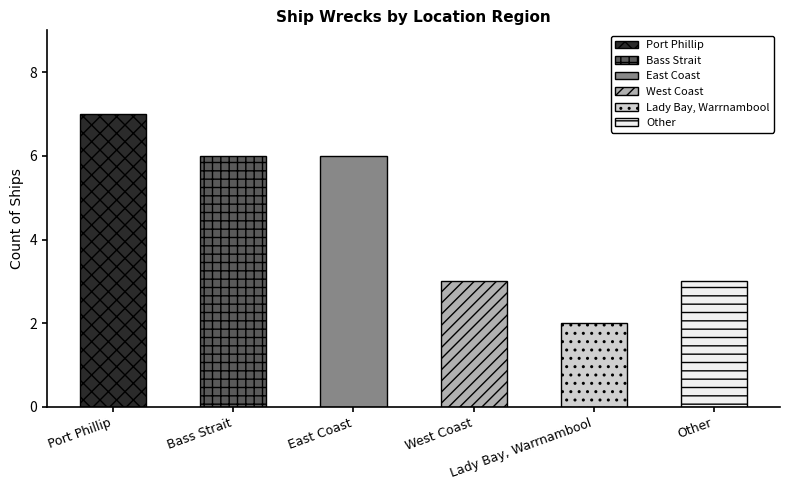

How many values are below 6?

3